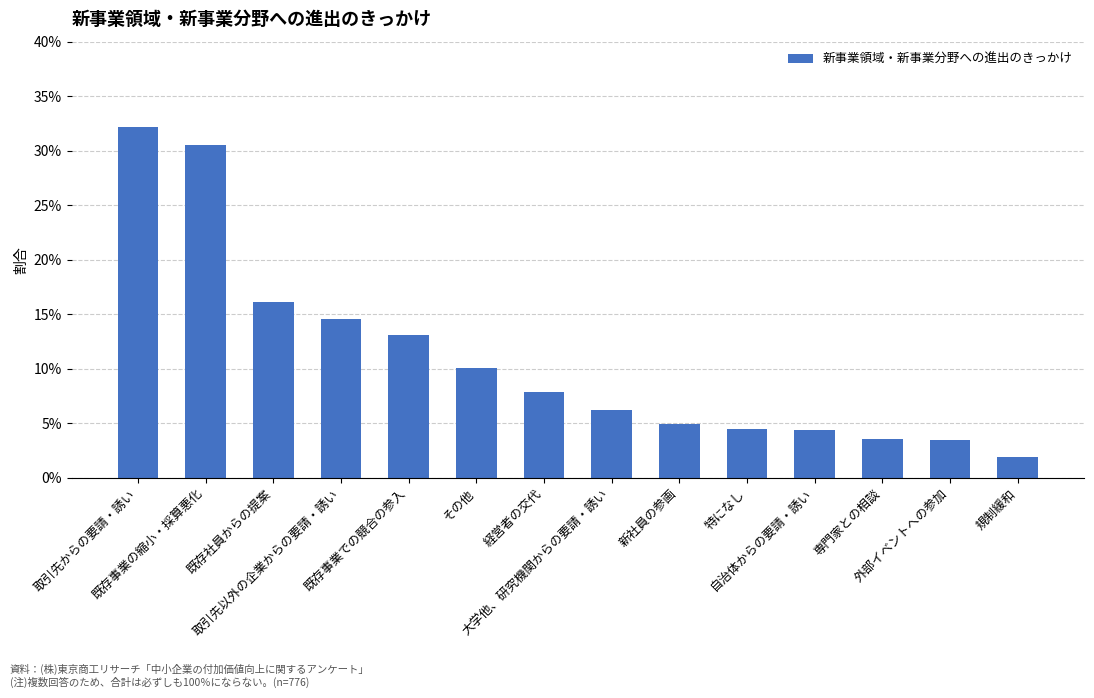

Are the bars horizontal?

No